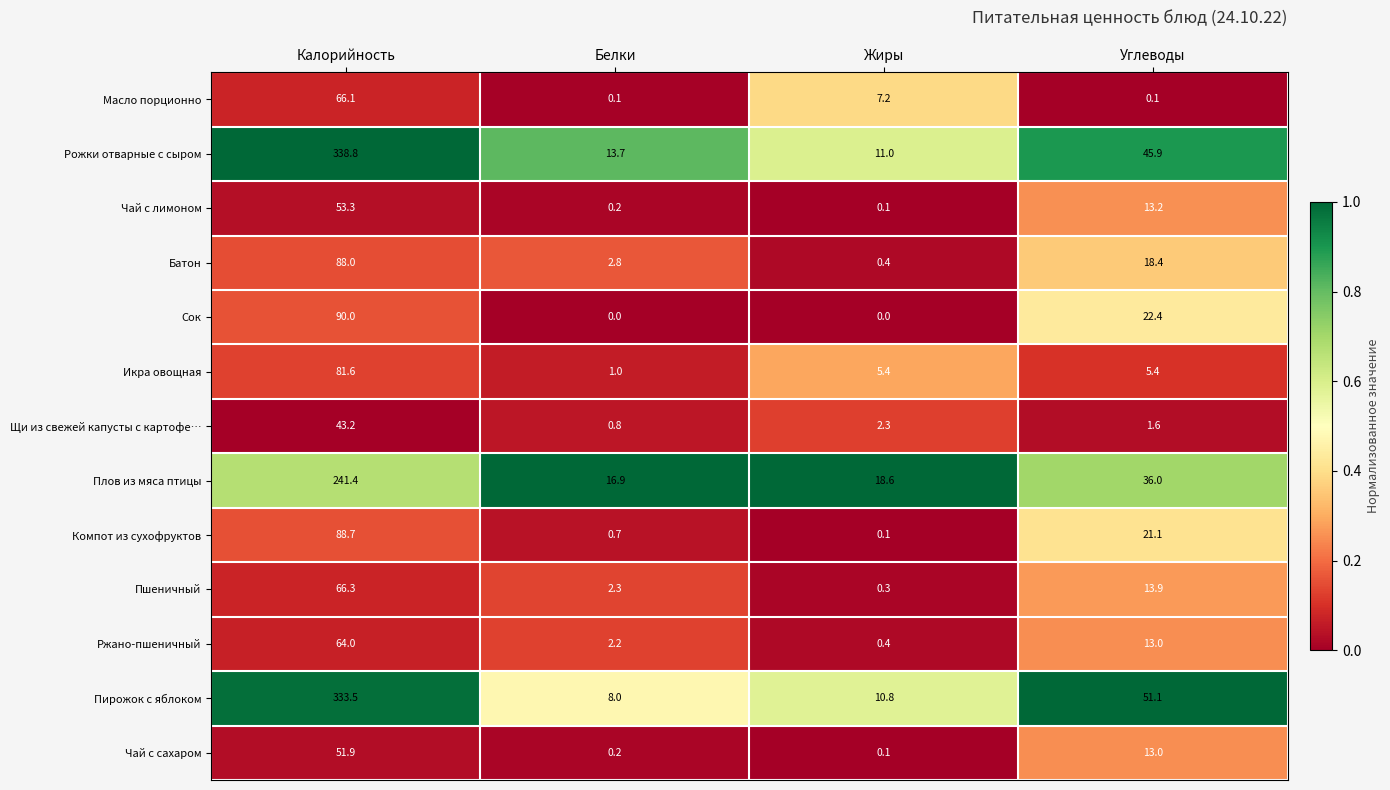

At which category does the chart reach its peak across all series?

Калорийность